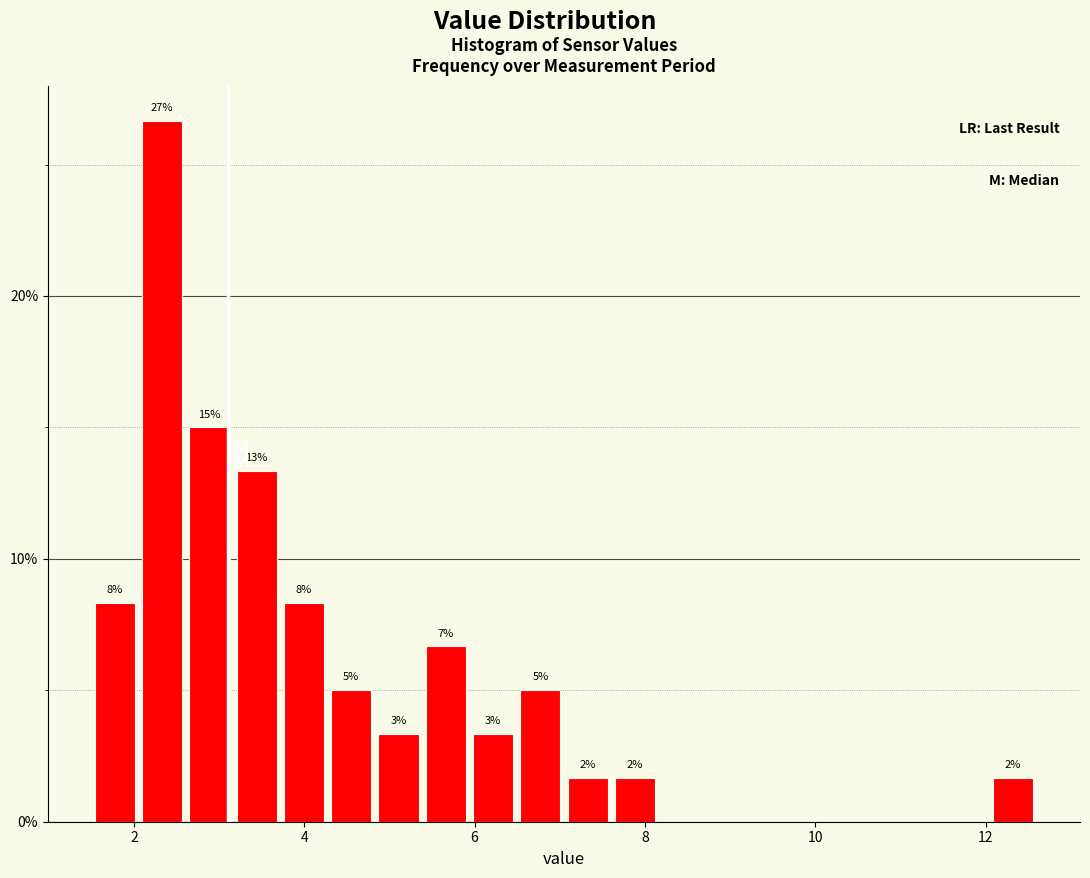

Read against the x-axis, roughly where is the centre of the tallest bar?

2.4